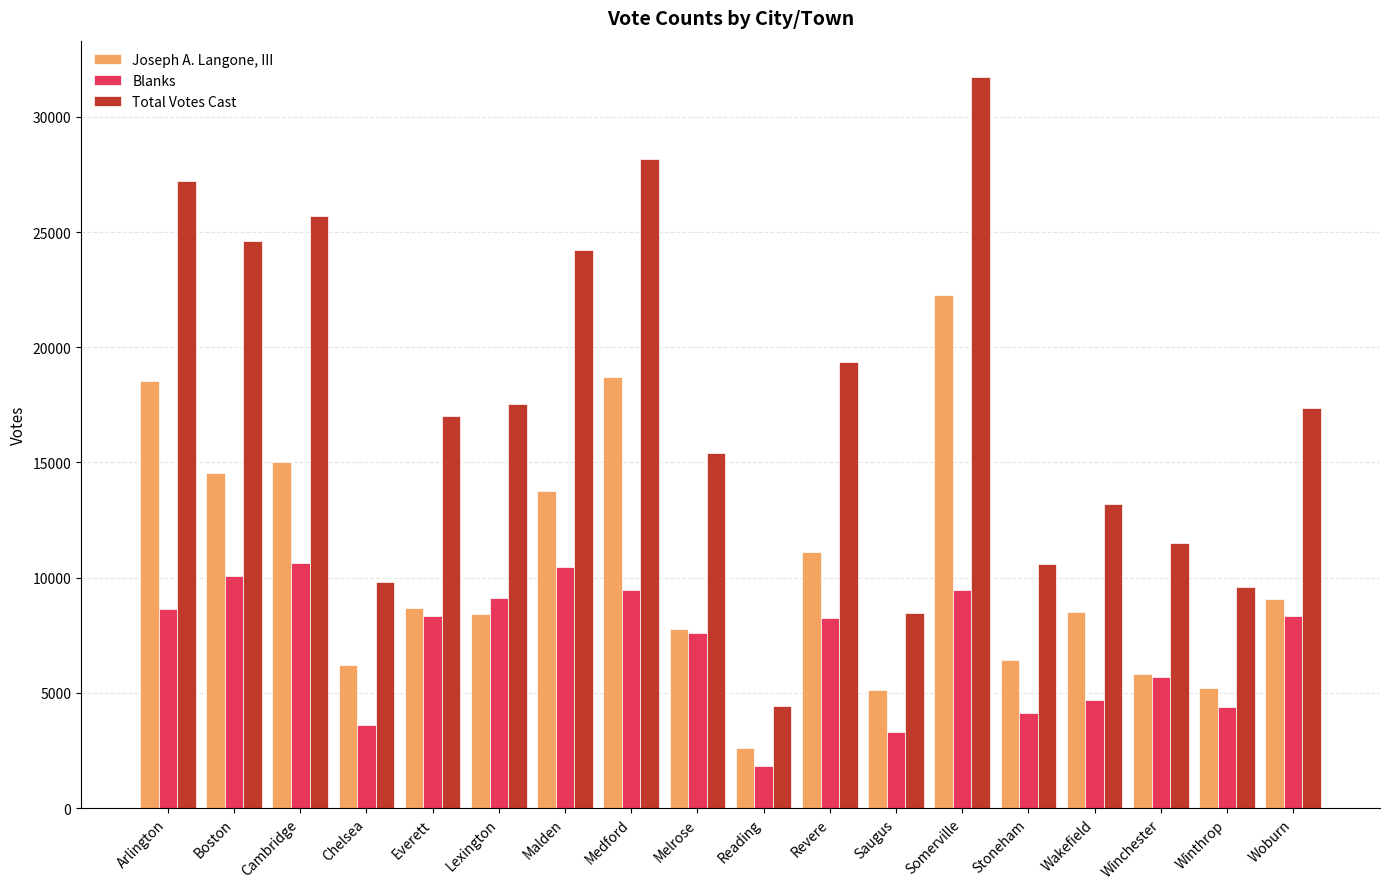

Rank the series by their average value, from highest to lowest.

Total Votes Cast, Joseph A. Langone, III, Blanks